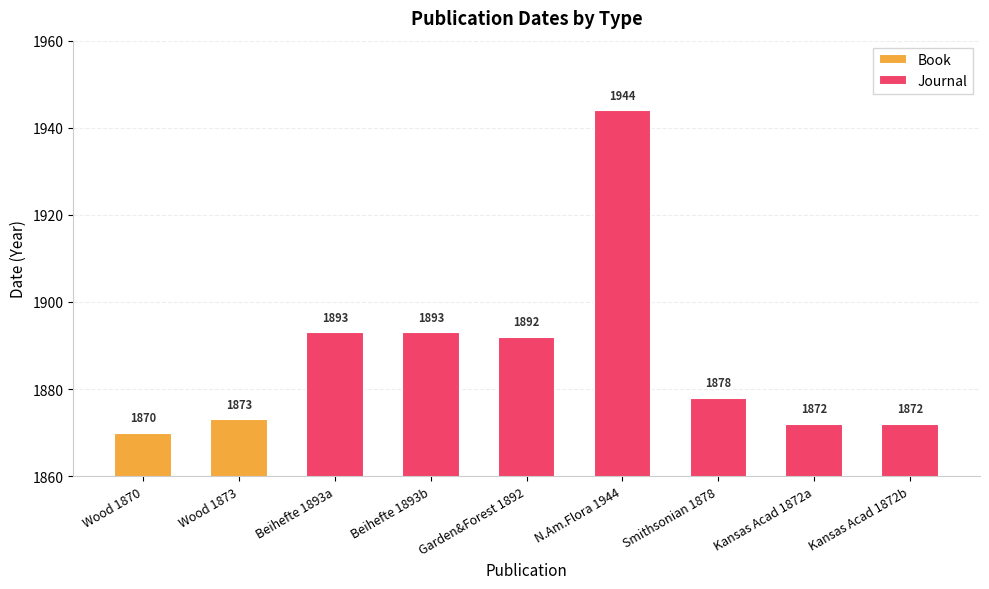

What is the difference between the maximum and second lowest values in the Journal series?

72